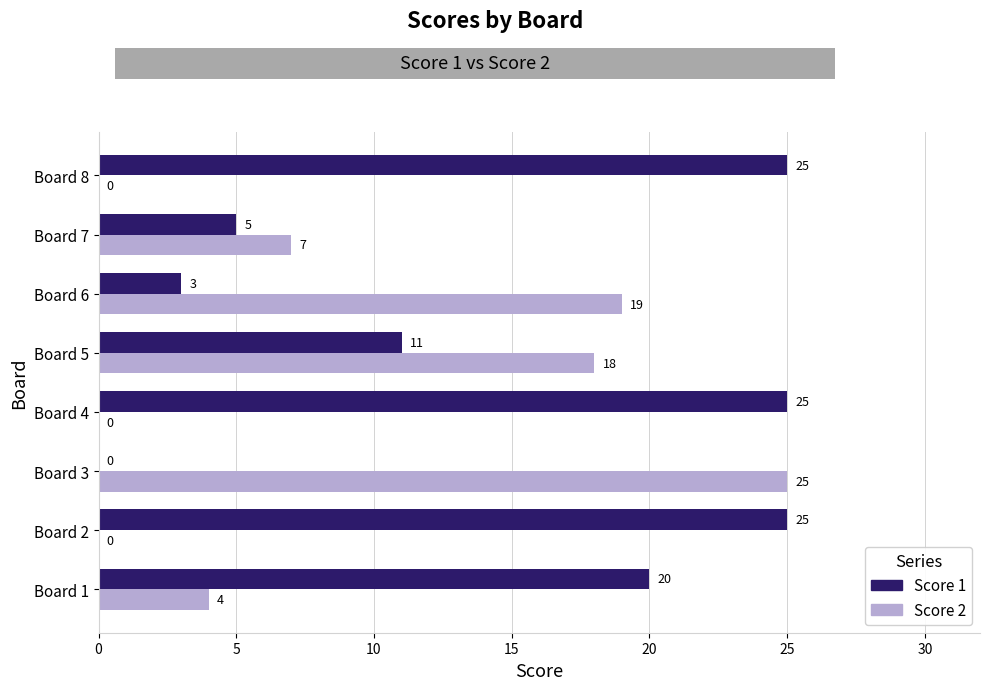

True or false: Score 1 has a value of 3 at Board 6.

True